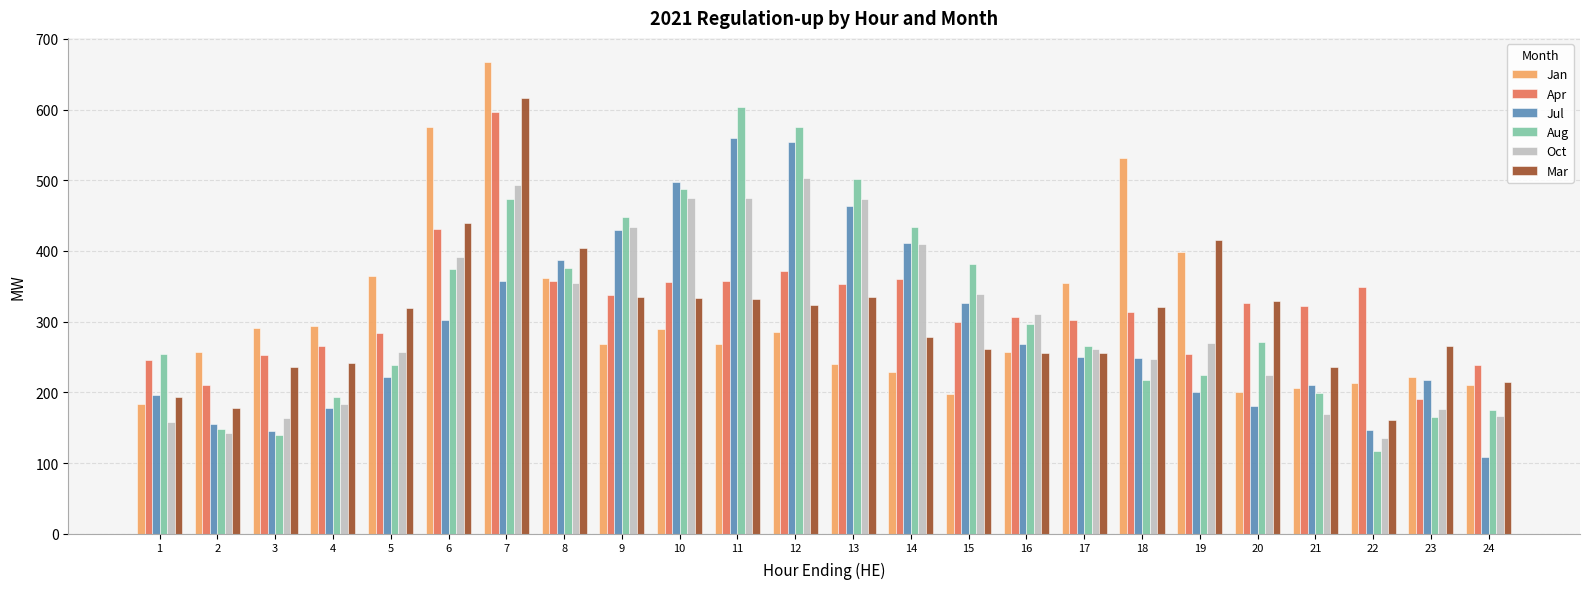

What is the minimum value shown in the chart?

109